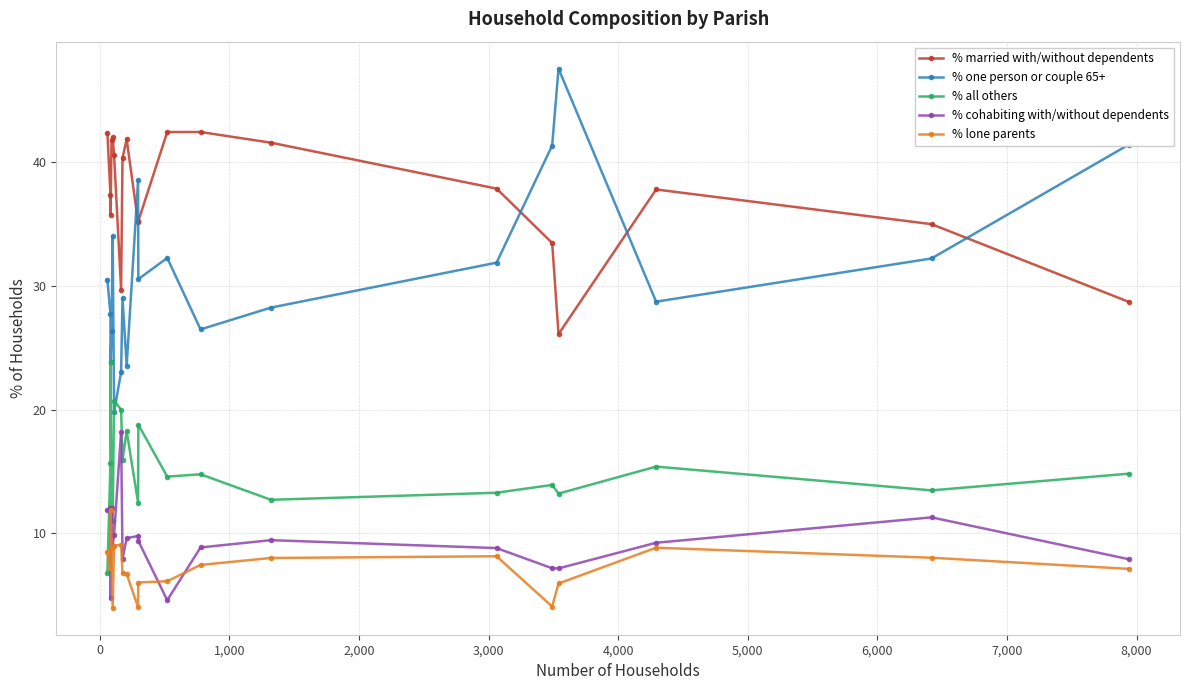

Rank the series by their maximum value, from highest to lowest.

% one person or couple 65+, % married with/without dependents, % all others, % cohabiting with/without dependents, % lone parents